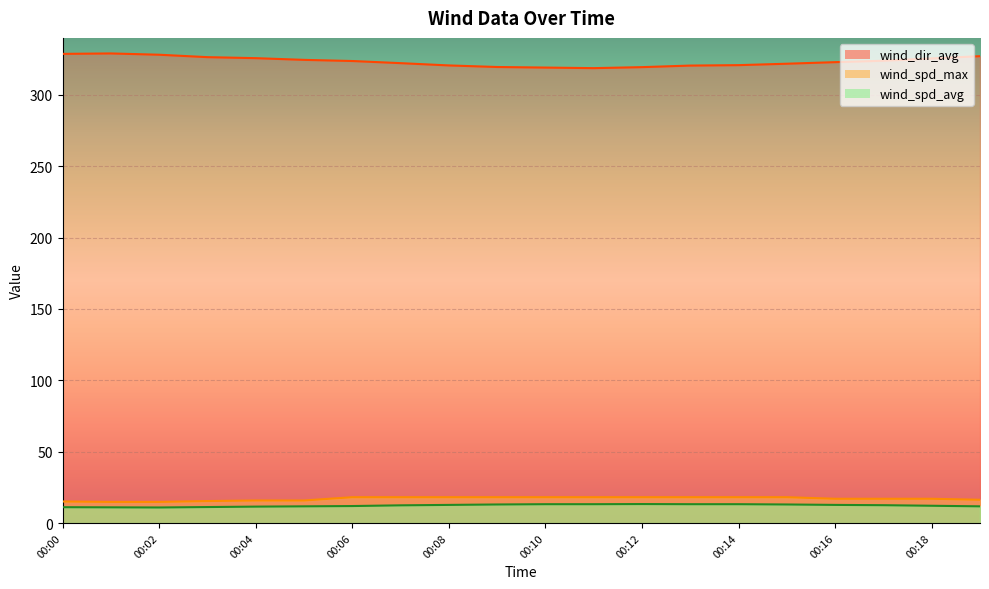

Is it true that wind_spd_avg equals 12.7 at 00:08?

True